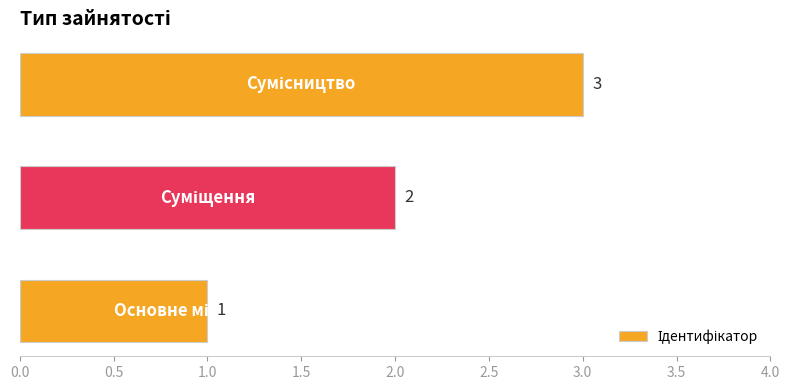

What is the greatest value displayed?

3